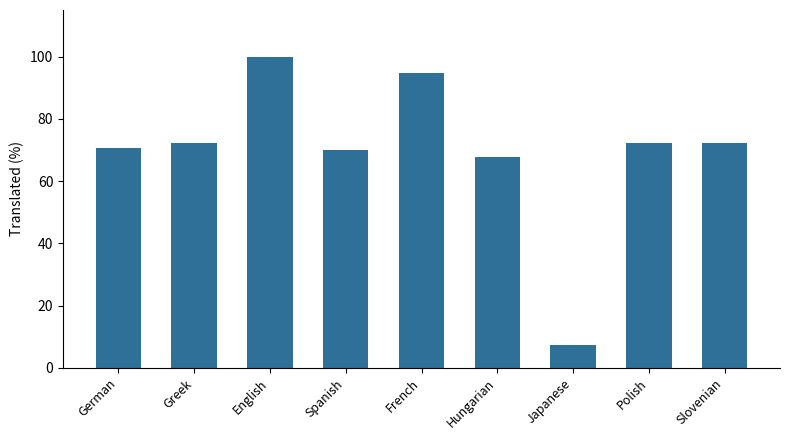

What value does the data have at Spanish?

70.1